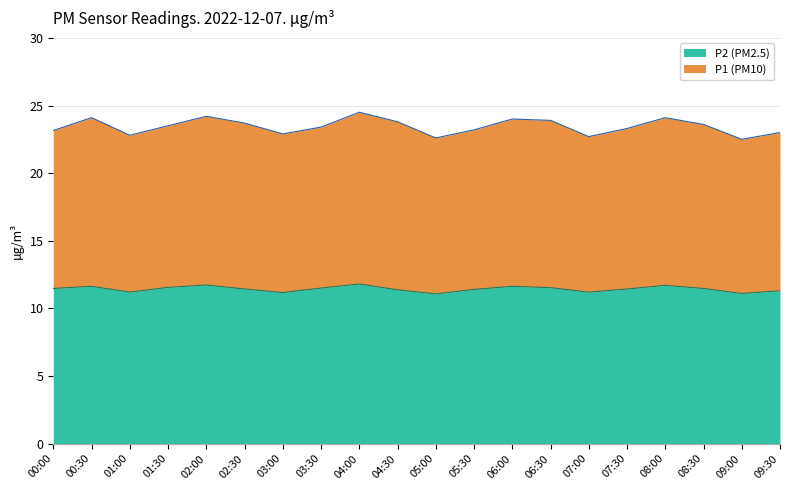

What is the value of the P2 point at the 18th from the left?

11.5